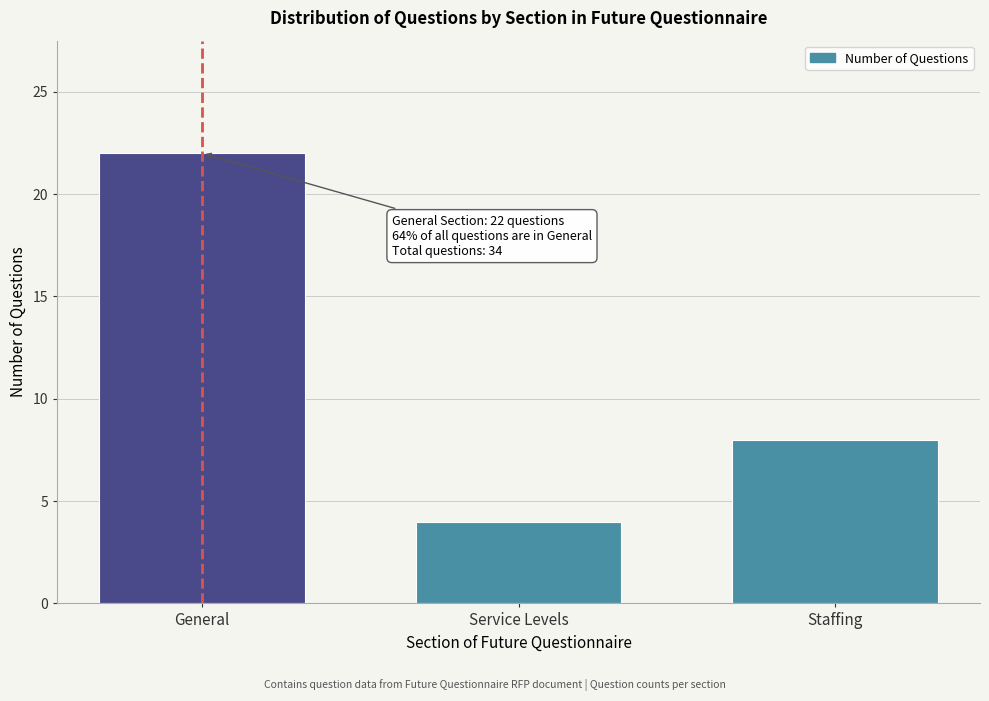

Reading left to right, transcribe all the data shown in this chart.

General=22	Service Levels=4	Staffing=8